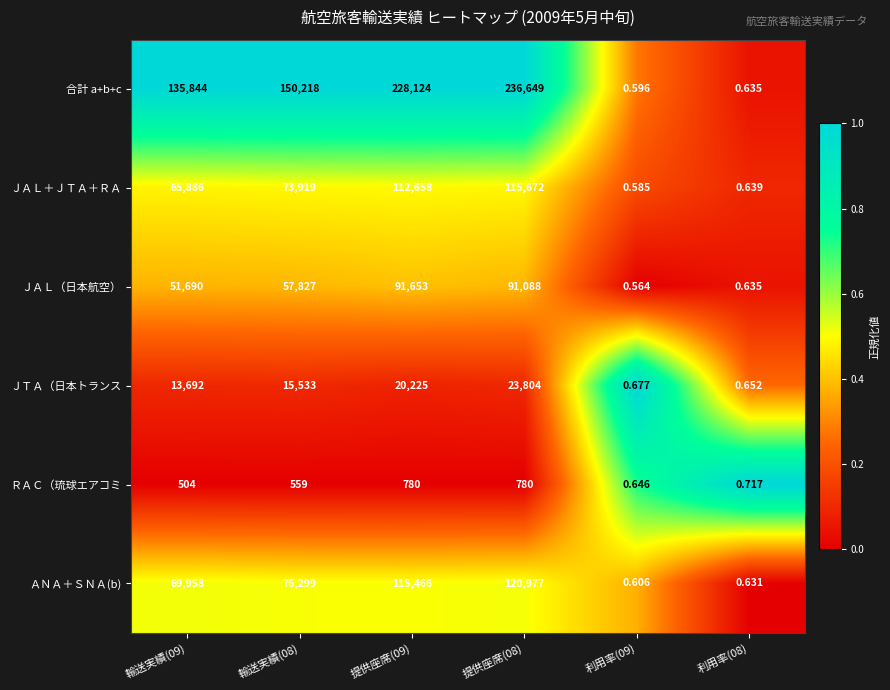

Which series has the largest total across all categories?

合計 a+b+c